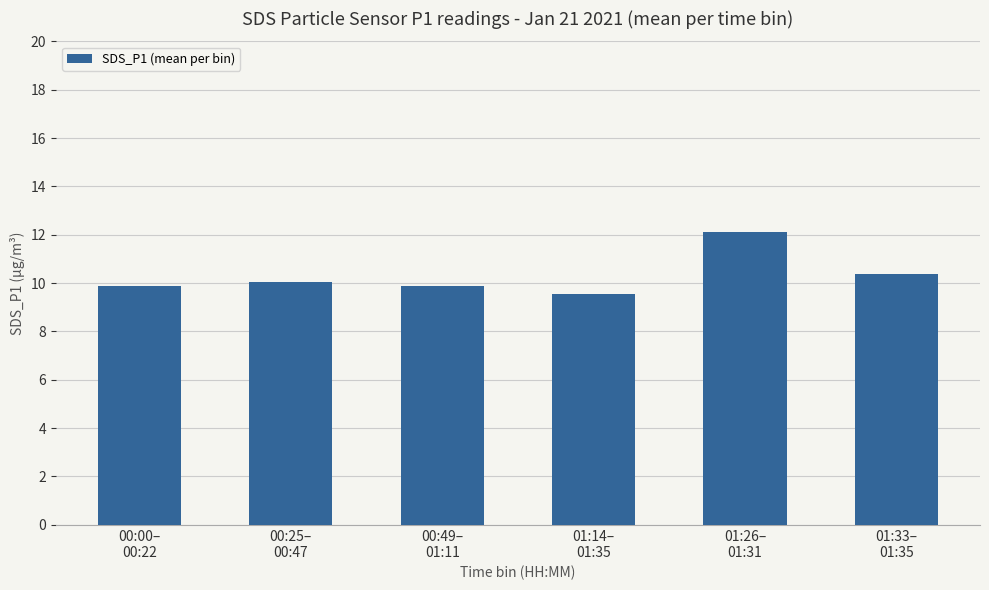

Approximately how many times larger is the value at 01:26–
01:31 compared to 01:33–
01:35?

1.2